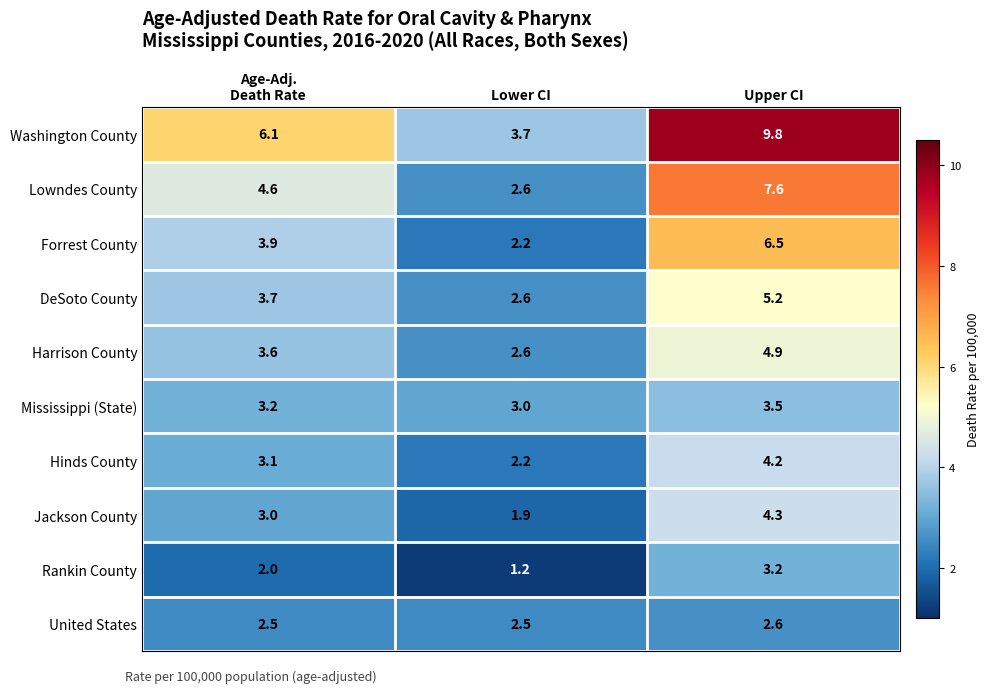

Which series has the widest spread of values?

Washington County